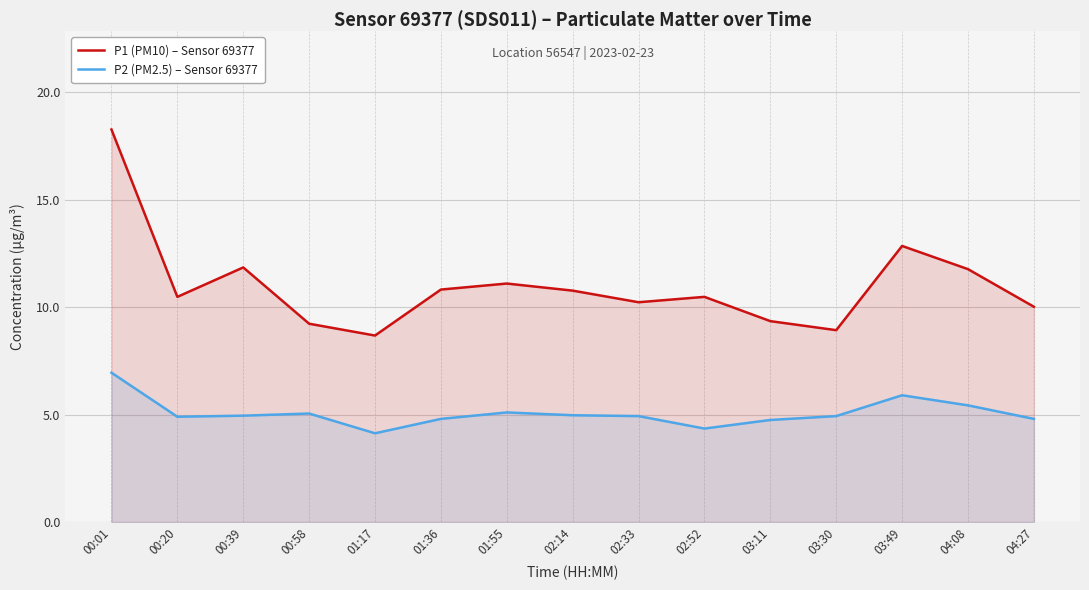

What is the sum of all P1 (PM10) – Sensor 69377 values?

164.8